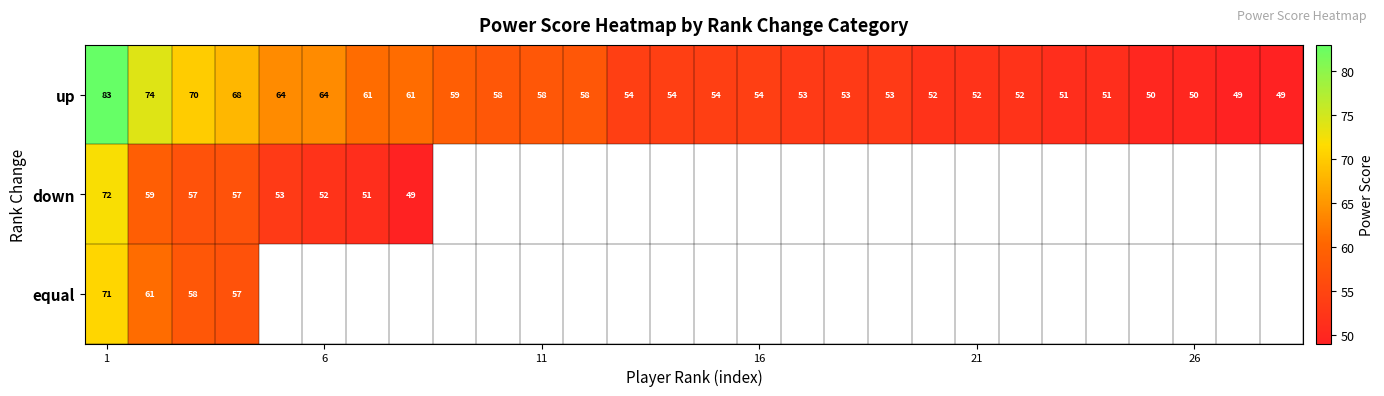

What is the difference between the maximum and minimum values in the up series?

34